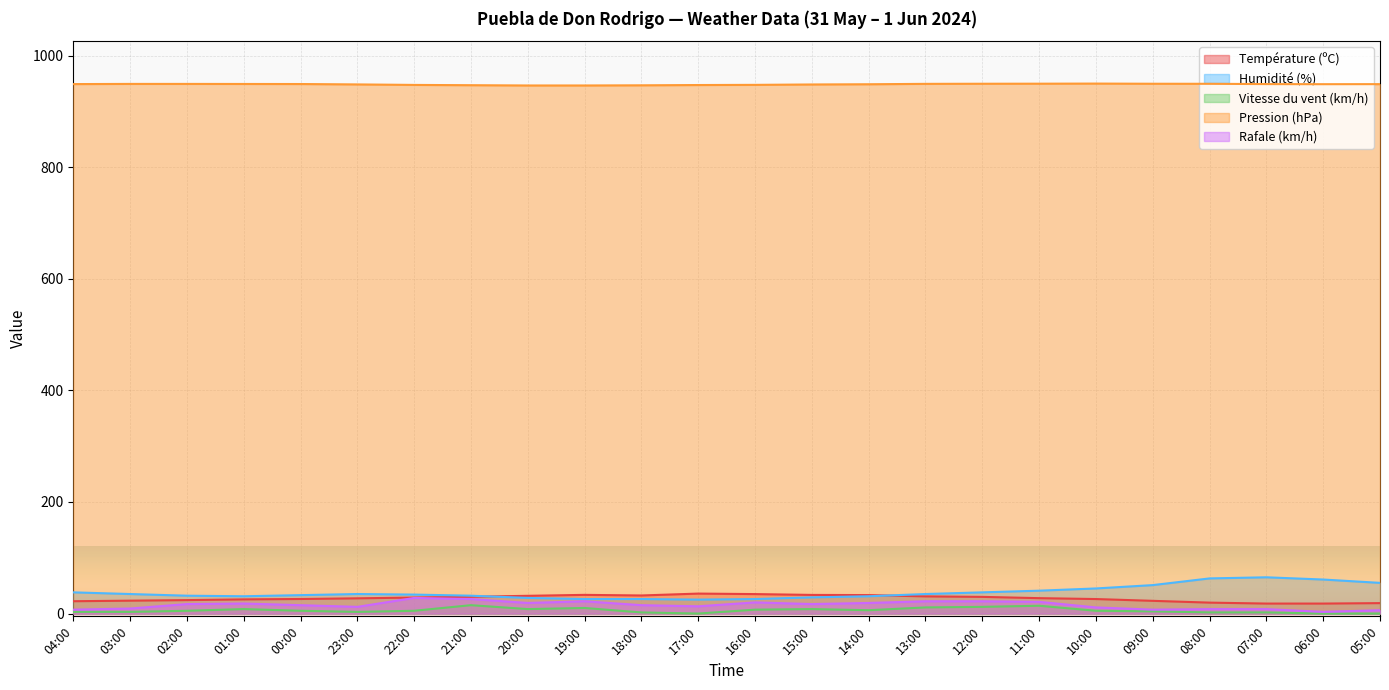

What is the approximate value of Pression (hPa) at 07:00?

949.1